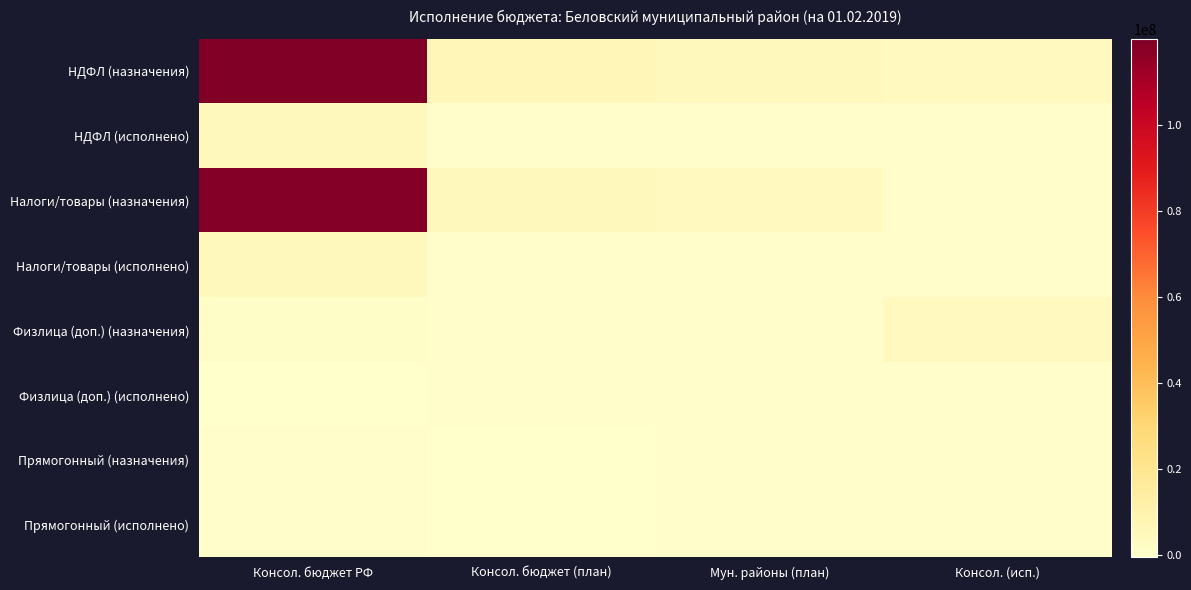

Reading left to right, transcribe all the data shown in this chart.

НДФЛ (назначения): Консол. бюджет РФ=119941479.0	Консол. бюджет (план)=6958785.0	Мун. районы (план)=4760534.0	Консол. (исп.)=3773142.0
НДФЛ (исполнено): Консол. бюджет РФ=4892110.8	Консол. бюджет (план)=728706.8	Мун. районы (план)=868788.3	Консол. (исп.)=725200.0
Налоги/товары (назначения): Консол. бюджет РФ=118375182.0	Консол. бюджет (план)=4886905.0	Мун. районы (план)=3773142.0	Консол. (исп.)=835791.0
Налоги/товары (исполнено): Консол. бюджет РФ=4881781.7	Консол. бюджет (план)=463170.7	Мун. районы (план)=725200.0	Консол. (исп.)=141789.7
Физлица (доп.) (назначения): Консол. бюджет РФ=1383561.0	Консол. бюджет (план)=17681.0	Мун. районы (план)=139101.0	Консол. (исп.)=3773142.0
Физлица (доп.) (исполнено): Консол. бюджет РФ=344.6	Консол. бюджет (план)=2376.2	Мун. районы (план)=1798.6	Консол. (исп.)=725200.0
Прямогонный (назначения): Консол. бюджет РФ=182736.0	Консол. бюджет (план)=-469238.0	Мун. районы (план)=835791.0	Консол. (исп.)=835791.0
Прямогонный (исполнено): Консол. бюджет РФ=9984.5	Консол. бюджет (план)=-55070.5	Мун. районы (план)=141789.7	Консол. (исп.)=141789.7